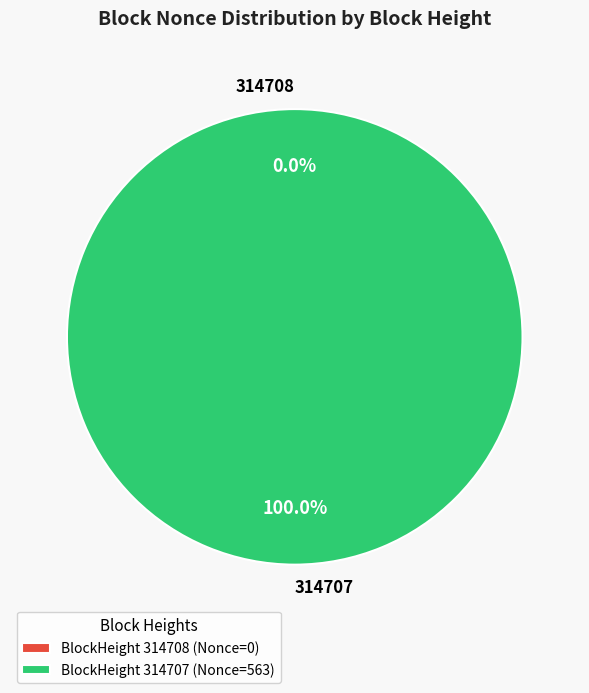

Which category has the smallest portion of the pie?

314708